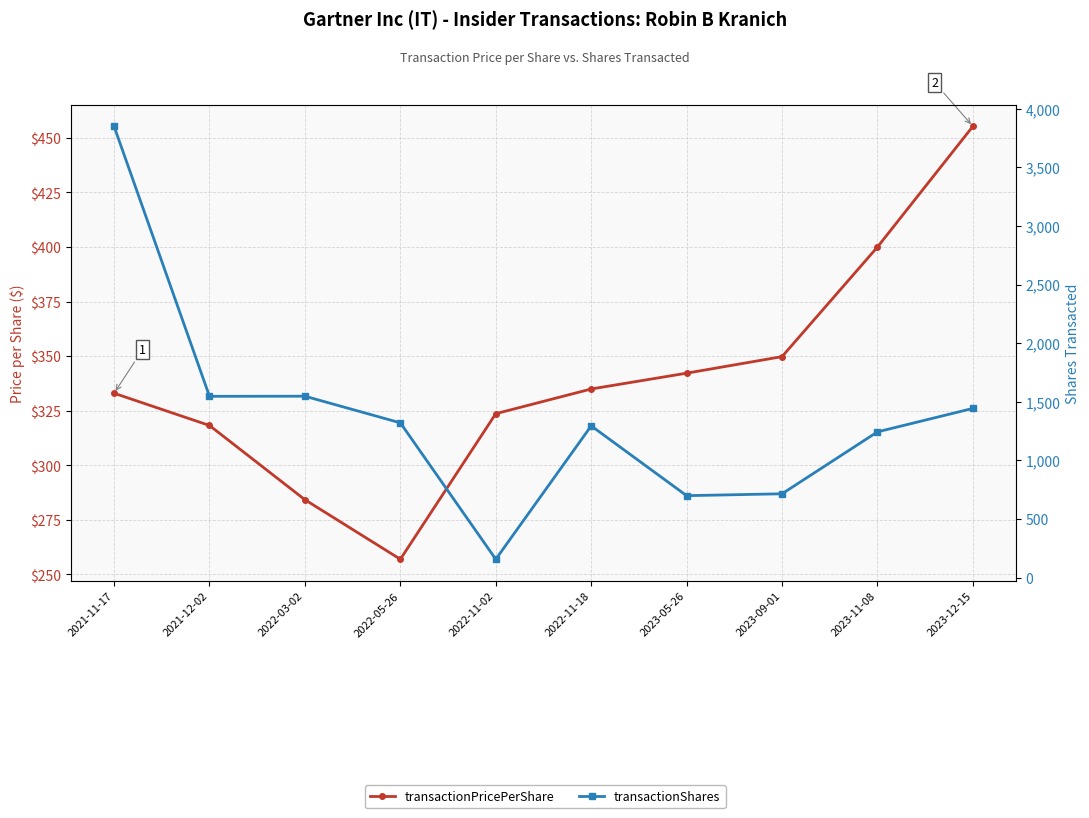

True or false: transactionShares and transactionPricePerShare cross at least once.

True